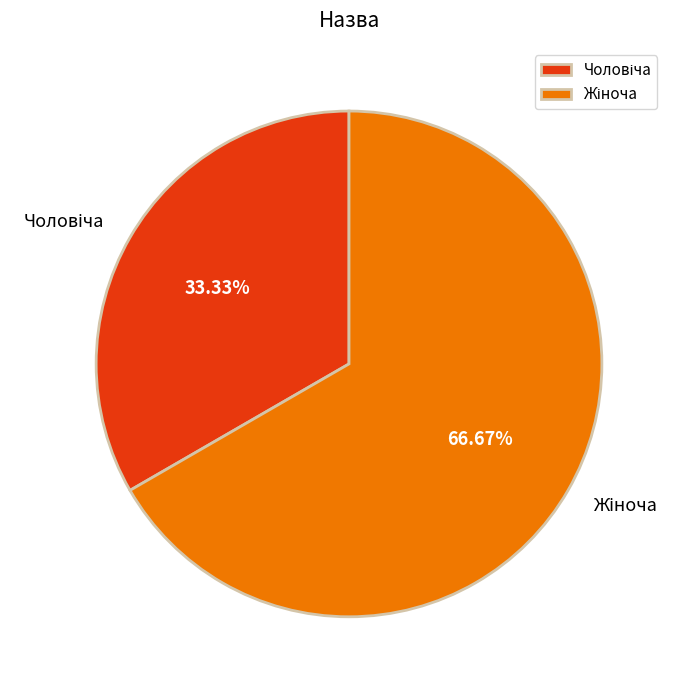

Is there a majority slice in this chart?

Yes